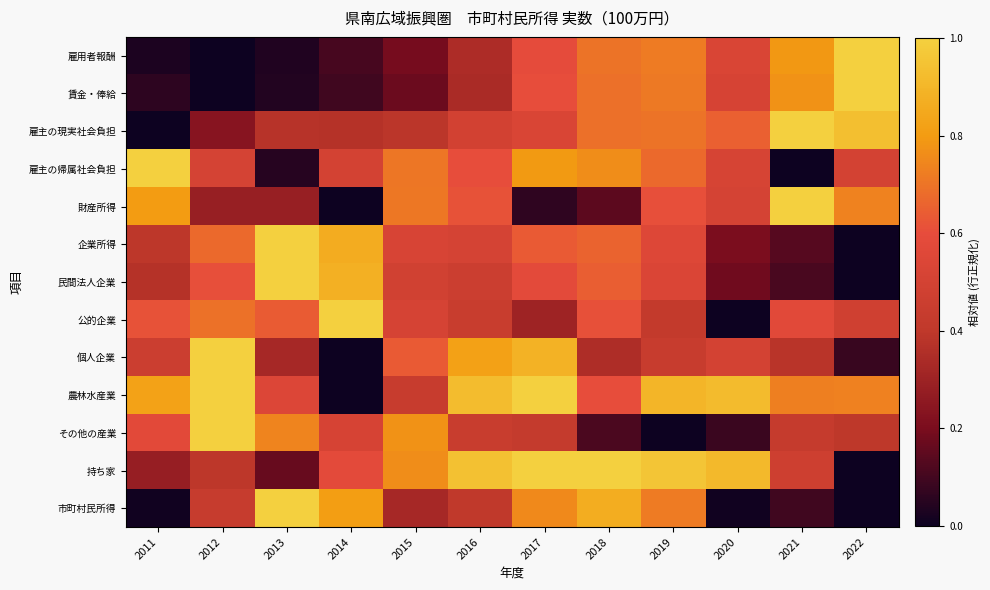

Reading left to right, what are all the values shown in this chart?

雇用者報酬: 2011=0.0	2012=0.0	2013=0.0	2014=0.1	2015=0.2	2016=0.3	2017=0.6	2018=0.7	2019=0.7	2020=0.5	2021=0.8	2022=1.0
賃金・俸給: 2011=0.1	2012=0.0	2013=0.0	2014=0.1	2015=0.2	2016=0.3	2017=0.6	2018=0.7	2019=0.7	2020=0.5	2021=0.8	2022=1.0
雇主の現実社会負担: 2011=0.0	2012=0.2	2013=0.4	2014=0.4	2015=0.4	2016=0.5	2017=0.5	2018=0.7	2019=0.7	2020=0.7	2021=1.0	2022=0.9
雇主の帰属社会負担: 2011=1.0	2012=0.5	2013=0.0	2014=0.5	2015=0.7	2016=0.6	2017=0.8	2018=0.8	2019=0.7	2020=0.5	2021=0.0	2022=0.5
財産所得: 2011=0.8	2012=0.3	2013=0.3	2014=0.0	2015=0.7	2016=0.6	2017=0.1	2018=0.1	2019=0.6	2020=0.5	2021=1.0	2022=0.7
企業所得: 2011=0.4	2012=0.7	2013=1.0	2014=0.9	2015=0.5	2016=0.5	2017=0.6	2018=0.7	2019=0.5	2020=0.2	2021=0.1	2022=0.0
民間法人企業: 2011=0.4	2012=0.6	2013=1.0	2014=0.9	2015=0.5	2016=0.5	2017=0.6	2018=0.6	2019=0.5	2020=0.2	2021=0.1	2022=0.0
公的企業: 2011=0.6	2012=0.7	2013=0.6	2014=1.0	2015=0.5	2016=0.4	2017=0.3	2018=0.6	2019=0.4	2020=0.0	2021=0.6	2022=0.5
個人企業: 2011=0.5	2012=1.0	2013=0.3	2014=0.0	2015=0.6	2016=0.8	2017=0.9	2018=0.3	2019=0.4	2020=0.5	2021=0.4	2022=0.1
農林水産業: 2011=0.8	2012=1.0	2013=0.5	2014=0.0	2015=0.4	2016=0.9	2017=1.0	2018=0.6	2019=0.9	2020=0.9	2021=0.7	2022=0.7
その他の産業: 2011=0.6	2012=1.0	2013=0.7	2014=0.5	2015=0.8	2016=0.4	2017=0.4	2018=0.1	2019=0.0	2020=0.1	2021=0.4	2022=0.4
持ち家: 2011=0.3	2012=0.4	2013=0.2	2014=0.6	2015=0.8	2016=0.9	2017=1.0	2018=1.0	2019=1.0	2020=0.9	2021=0.5	2022=0.0
市町村民所得: 2011=0.0	2012=0.4	2013=1.0	2014=0.8	2015=0.3	2016=0.4	2017=0.8	2018=0.9	2019=0.7	2020=0.0	2021=0.1	2022=0.0